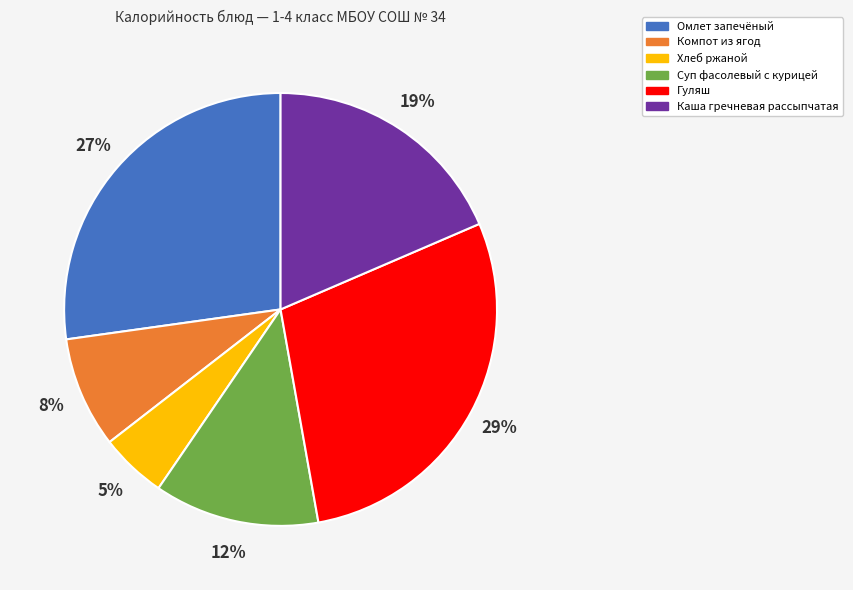

Between Каша гречневая рассыпчатая and Суп фасолевый с курицей, which is larger?

Каша гречневая рассыпчатая